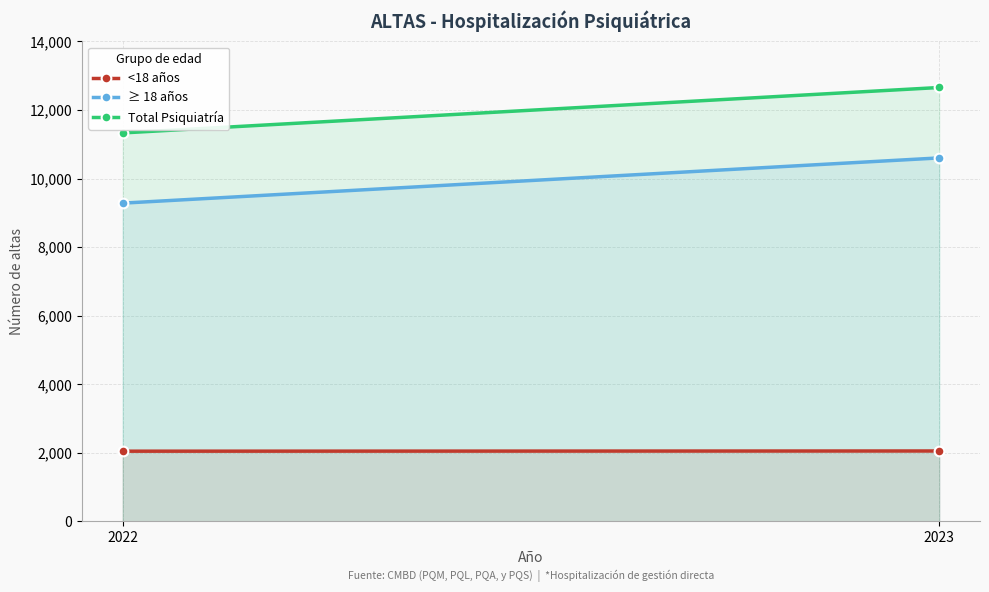

Rank the series at 2023 from lowest to highest value.

<18 años, ≥ 18 años, Total Psiquiatría